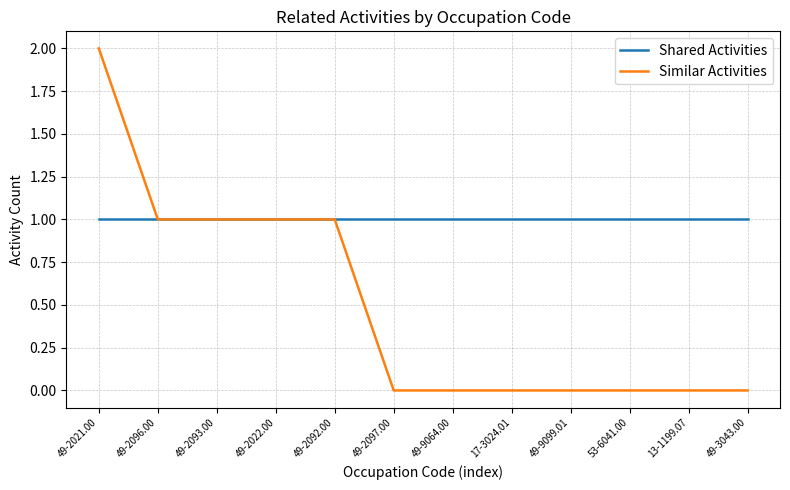

Reading right to left, extract all data points from this chart.

Shared Activities: 1	1	1	1	1	1	1	1	1	1	1	1
Similar Activities: 0	0	0	0	0	0	0	1	1	1	1	2